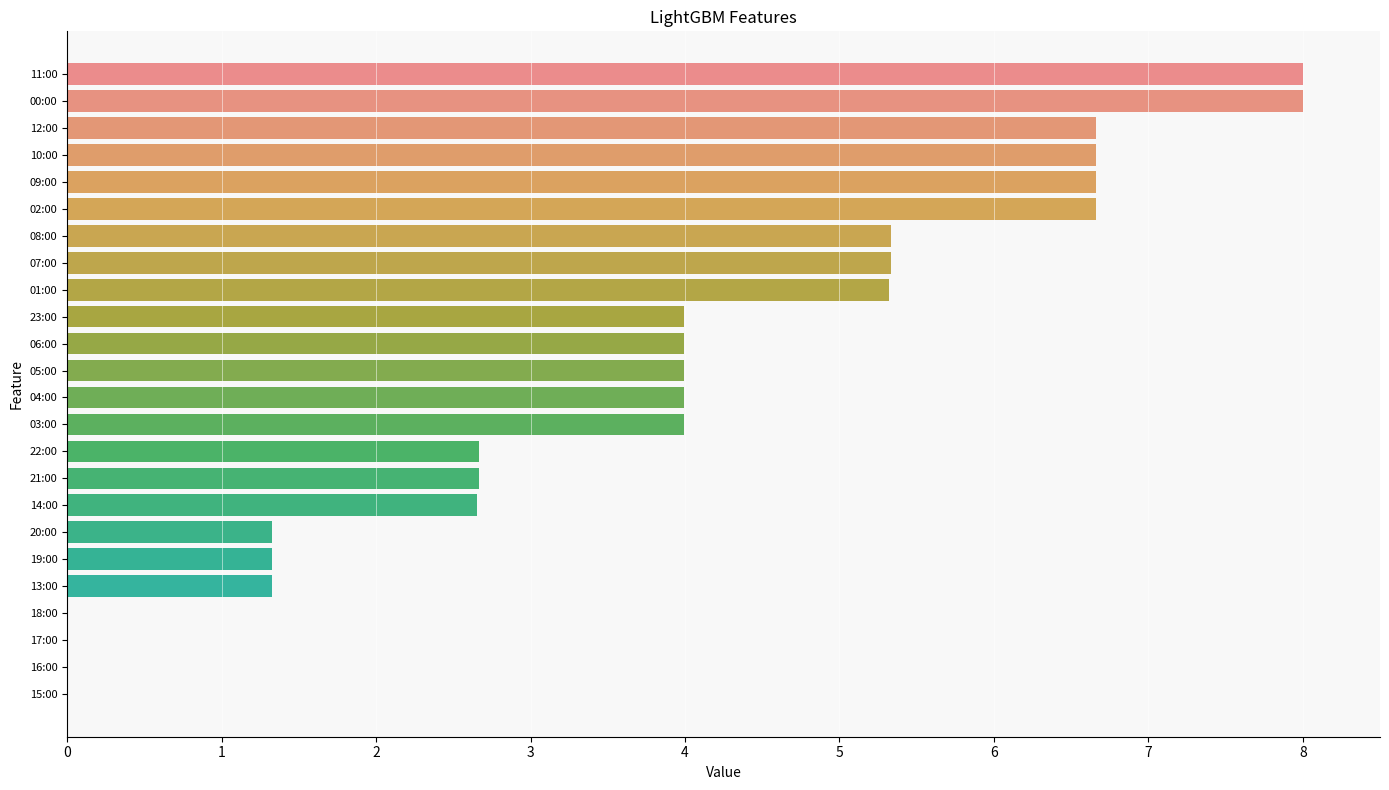

What is the greatest value displayed?

8.0